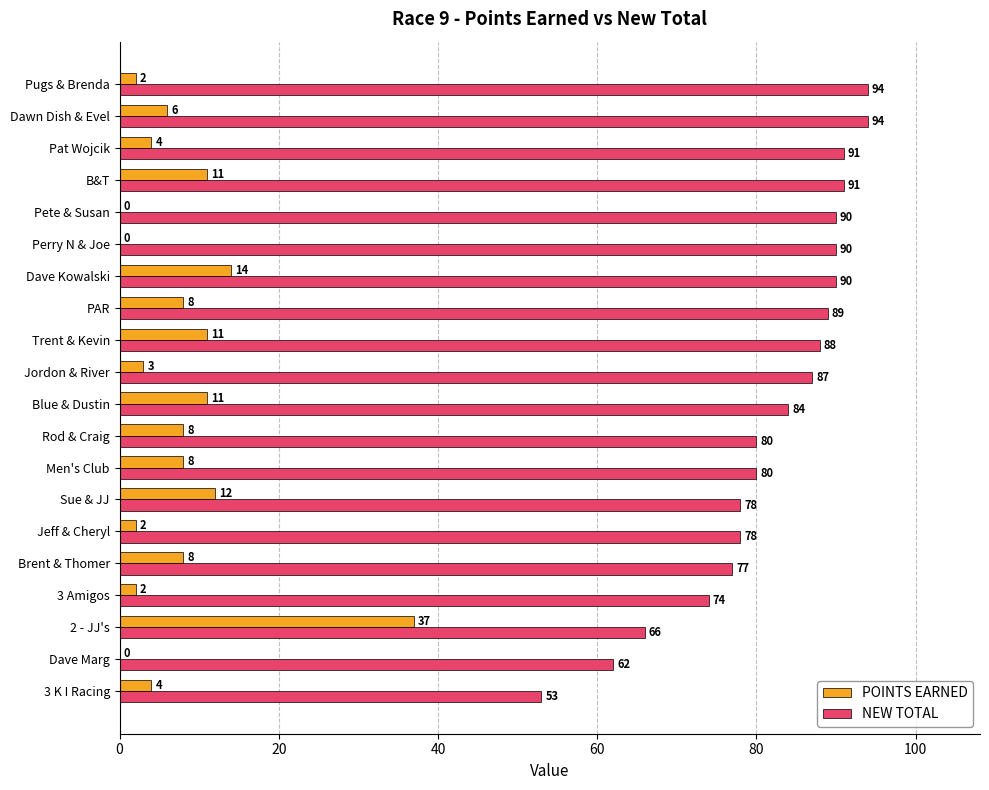

Between 3 K I Racing and Jordon & River, which series saw the biggest shift?

NEW TOTAL